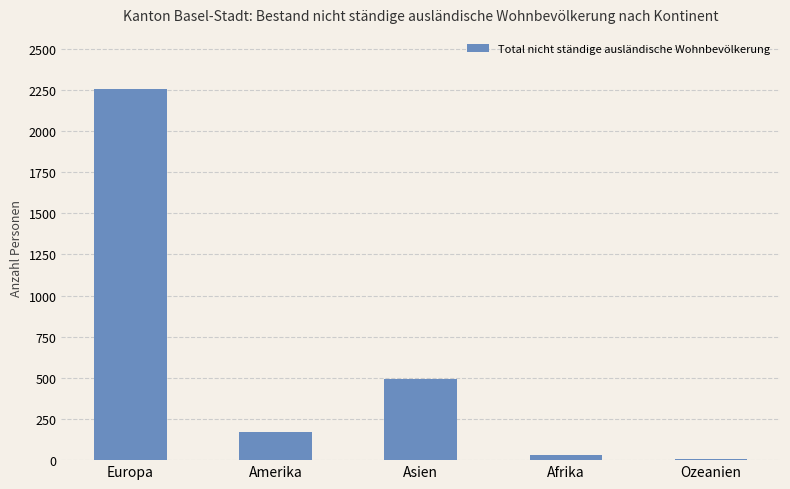

What is the maximum value shown in the chart?

2252